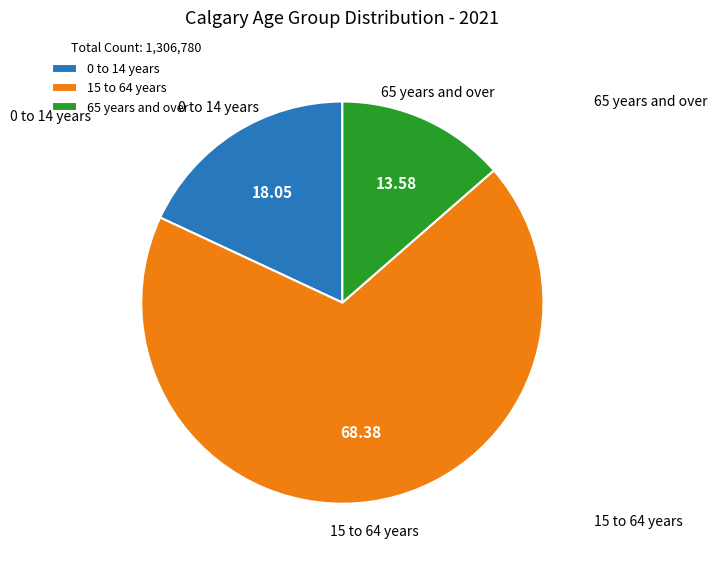

Is the sum of 0 to 14 years and 65 years and over greater than half?

No